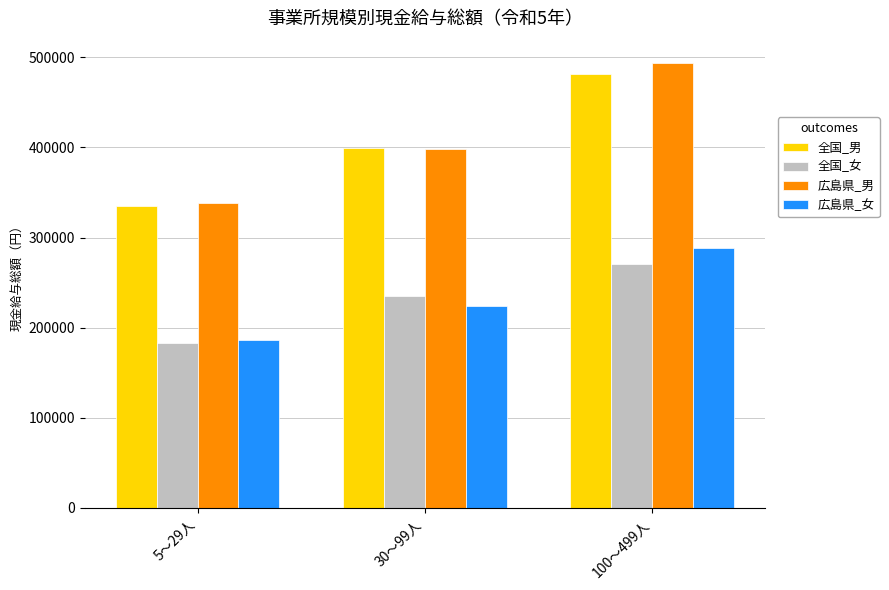

Does the chart contain stacked bars?

No